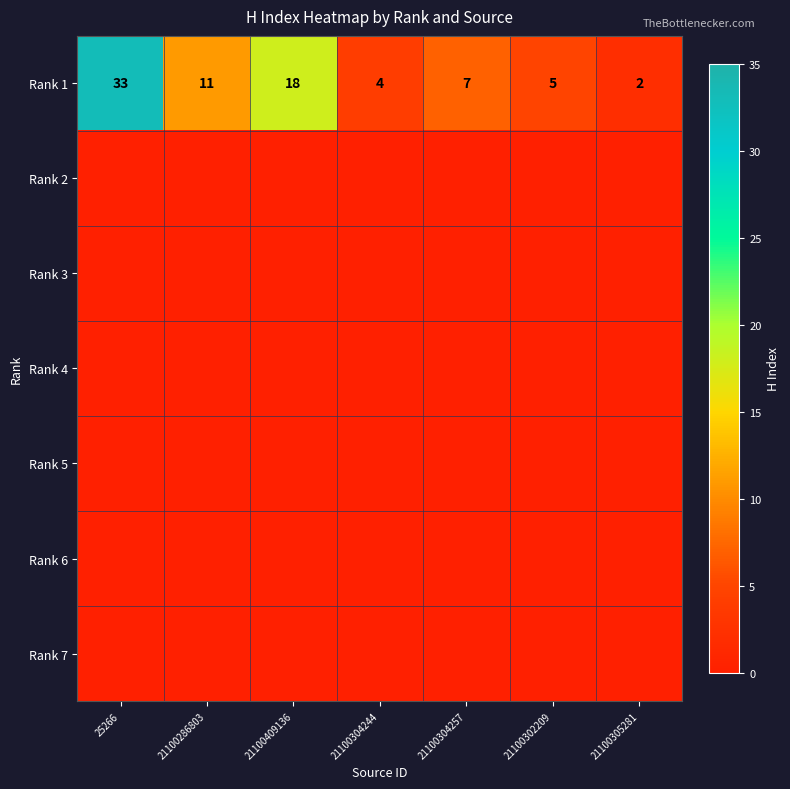

Count the number of data series in this chart.

7